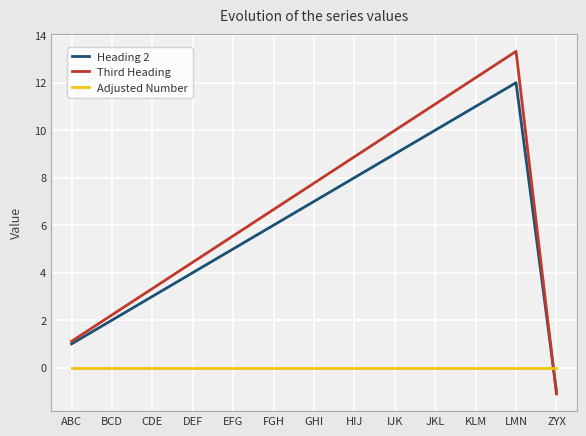

What position from the left is CDE?

3